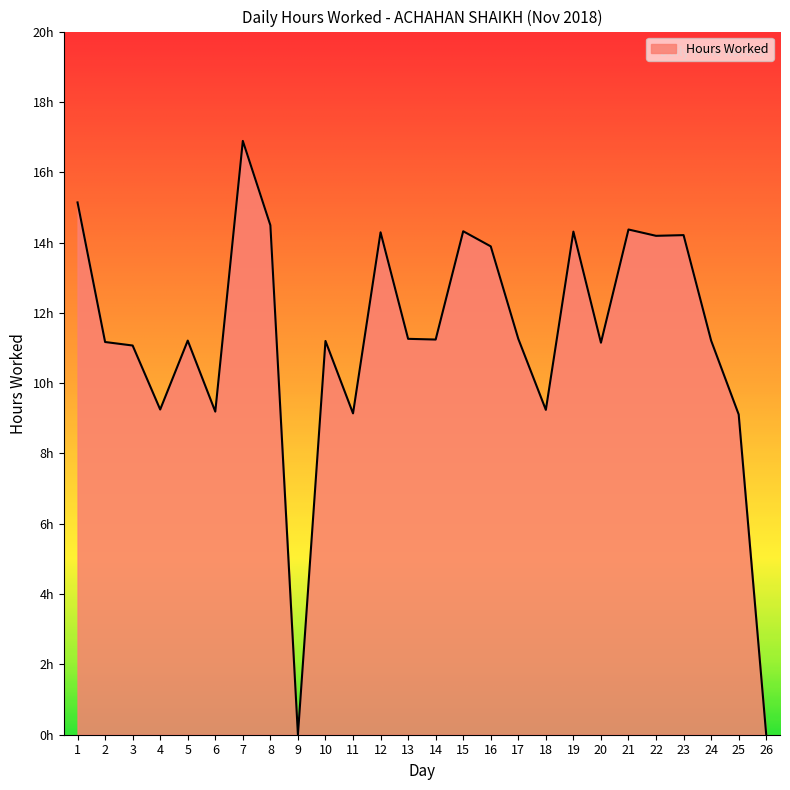

Does the chart have visible grid lines?

No